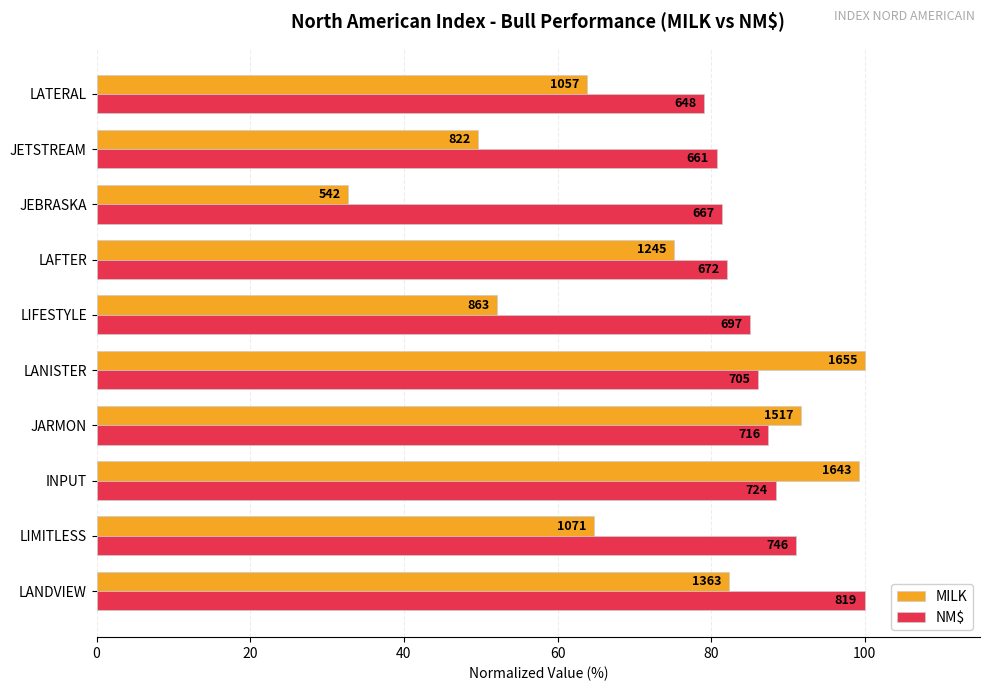

What are all the series names shown in the legend?

MILK, NM$